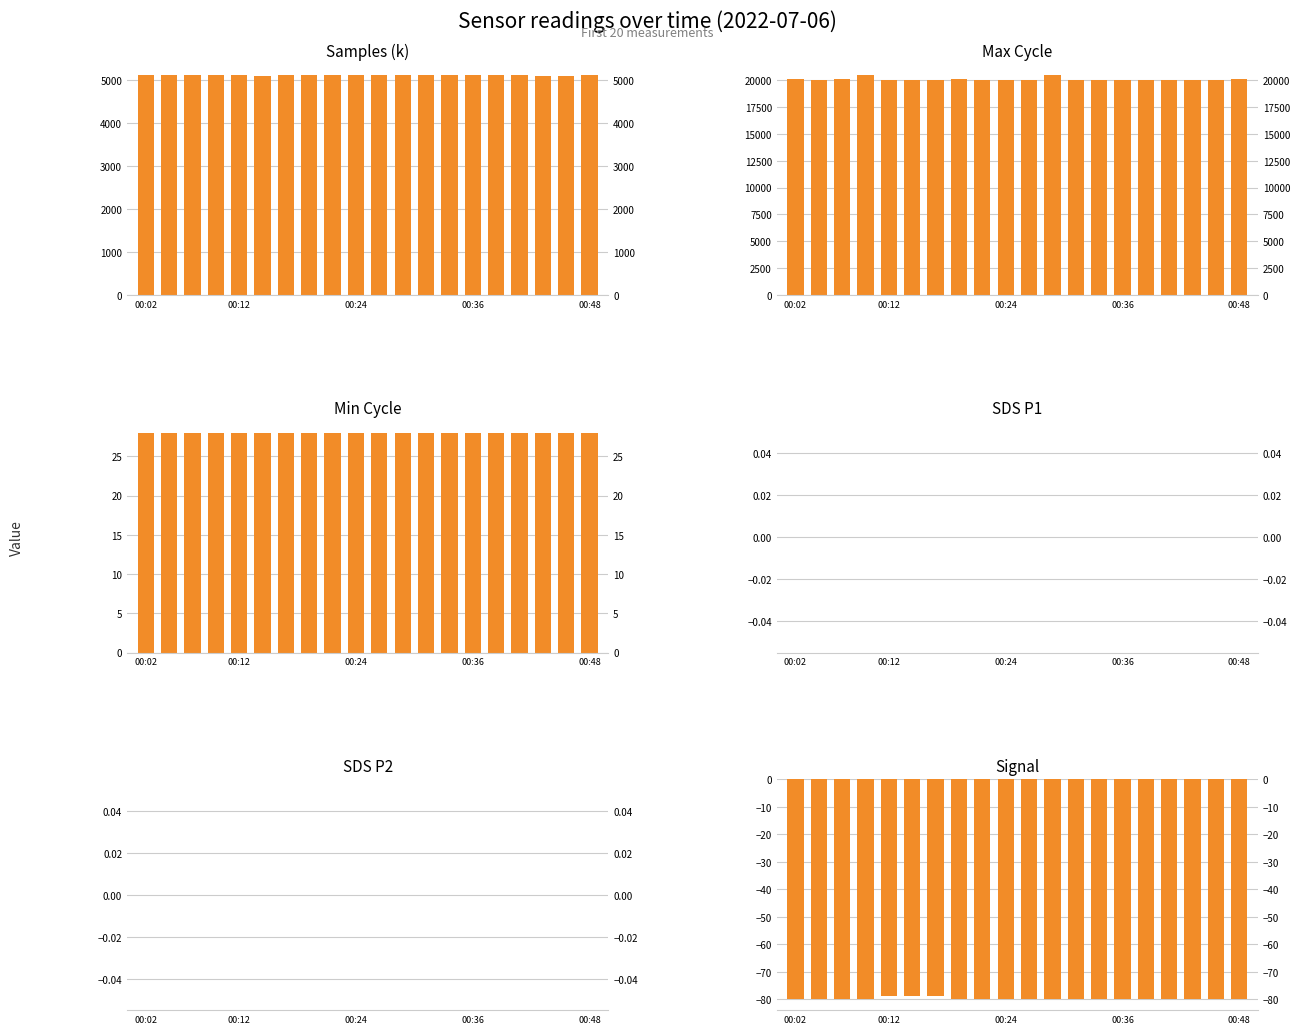

Where does the Samples (k) series first go above 5111?

00:02